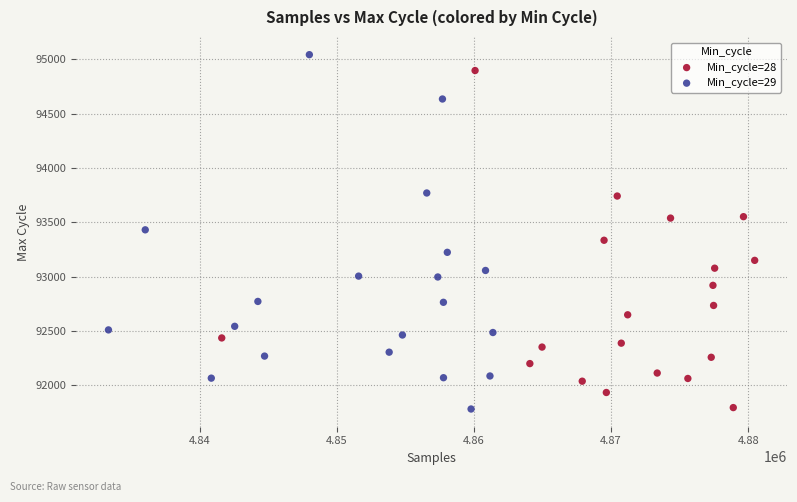

Which series contains the highest Y value?

Min_cycle=29